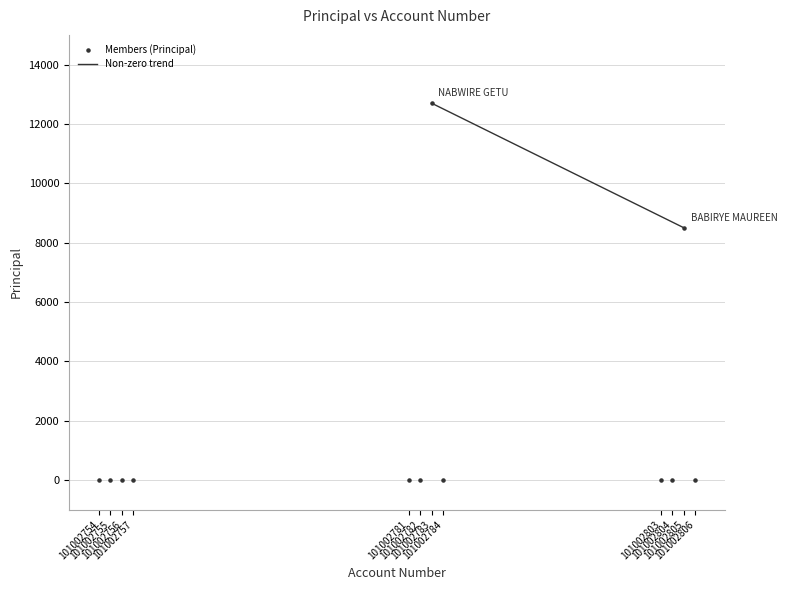

What is the average Y value?

1767